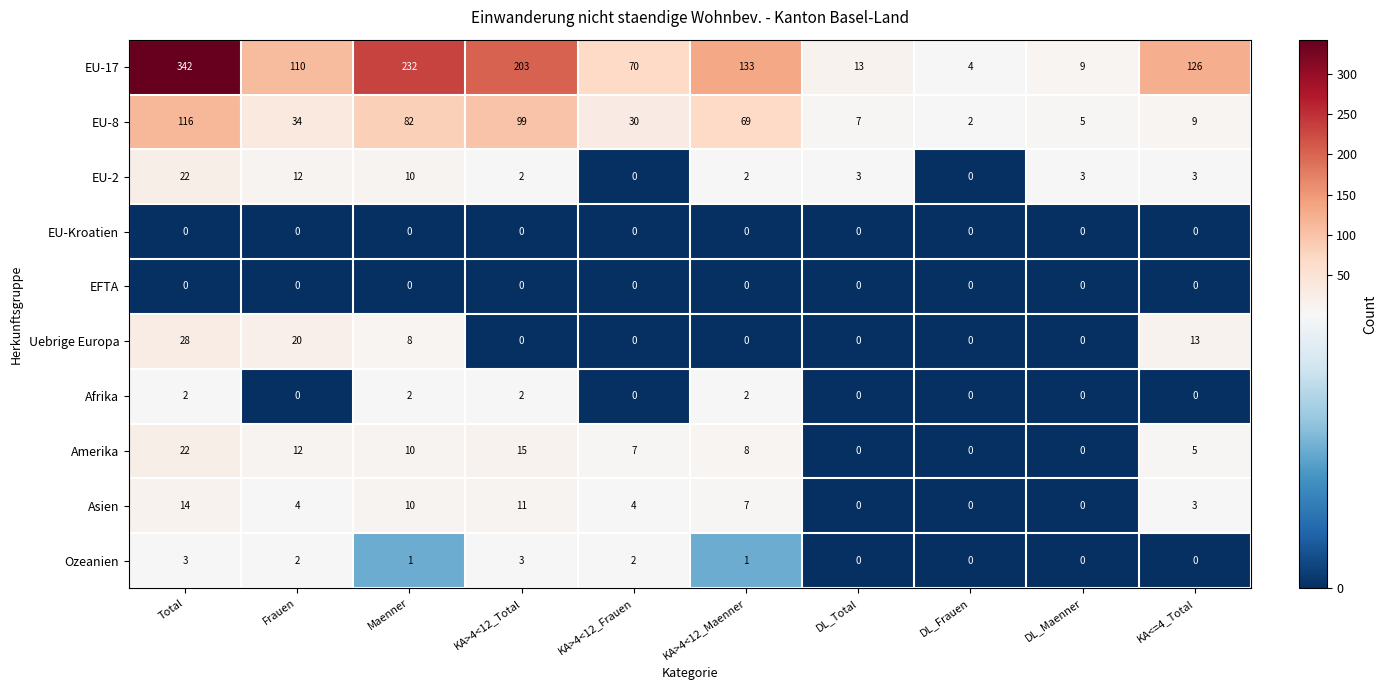

How many categories are shown in the chart?

10